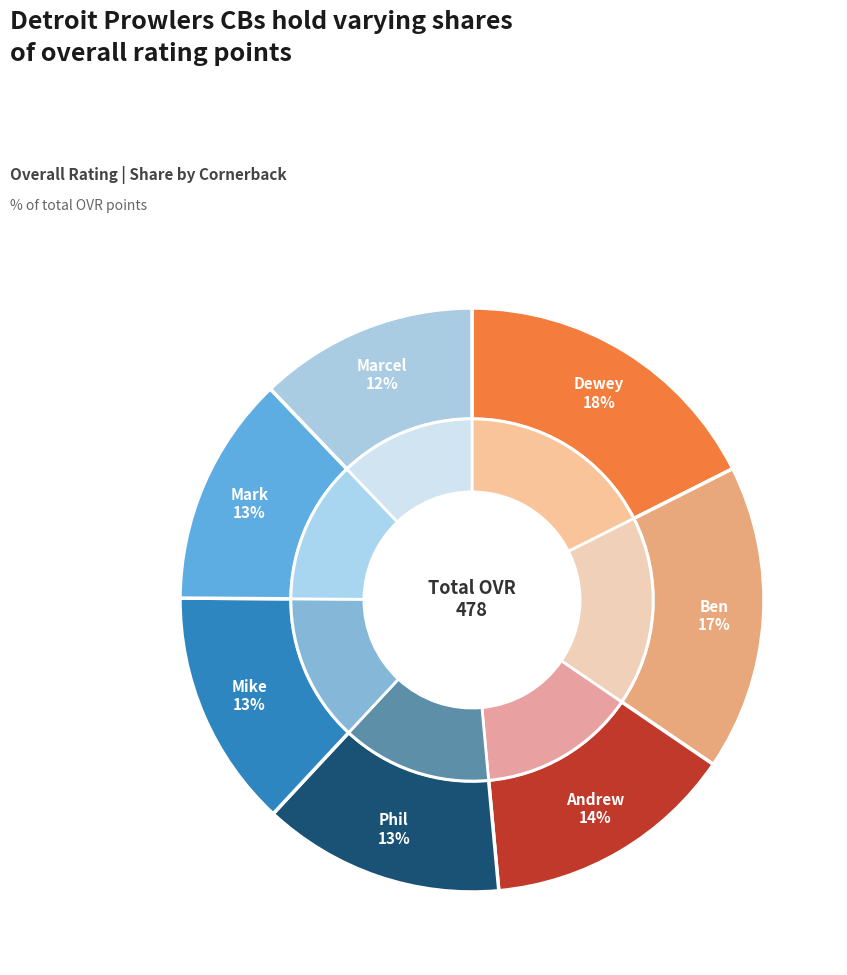

What percentage is the Mark slice, to the nearest percent?

13%